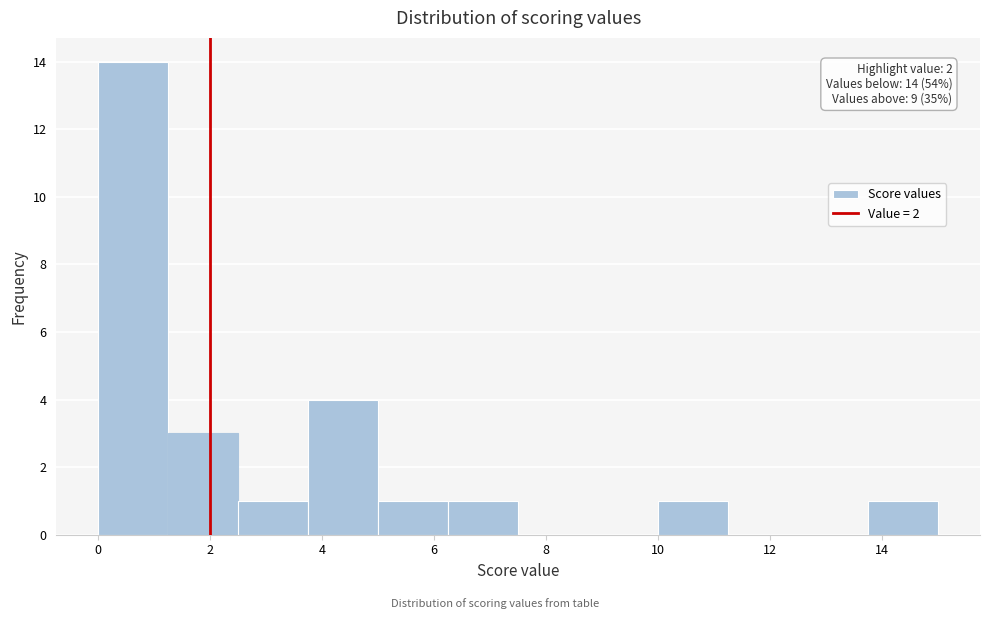

Over which range of the x-axis is the bar tallest?

0.00 to 1.25